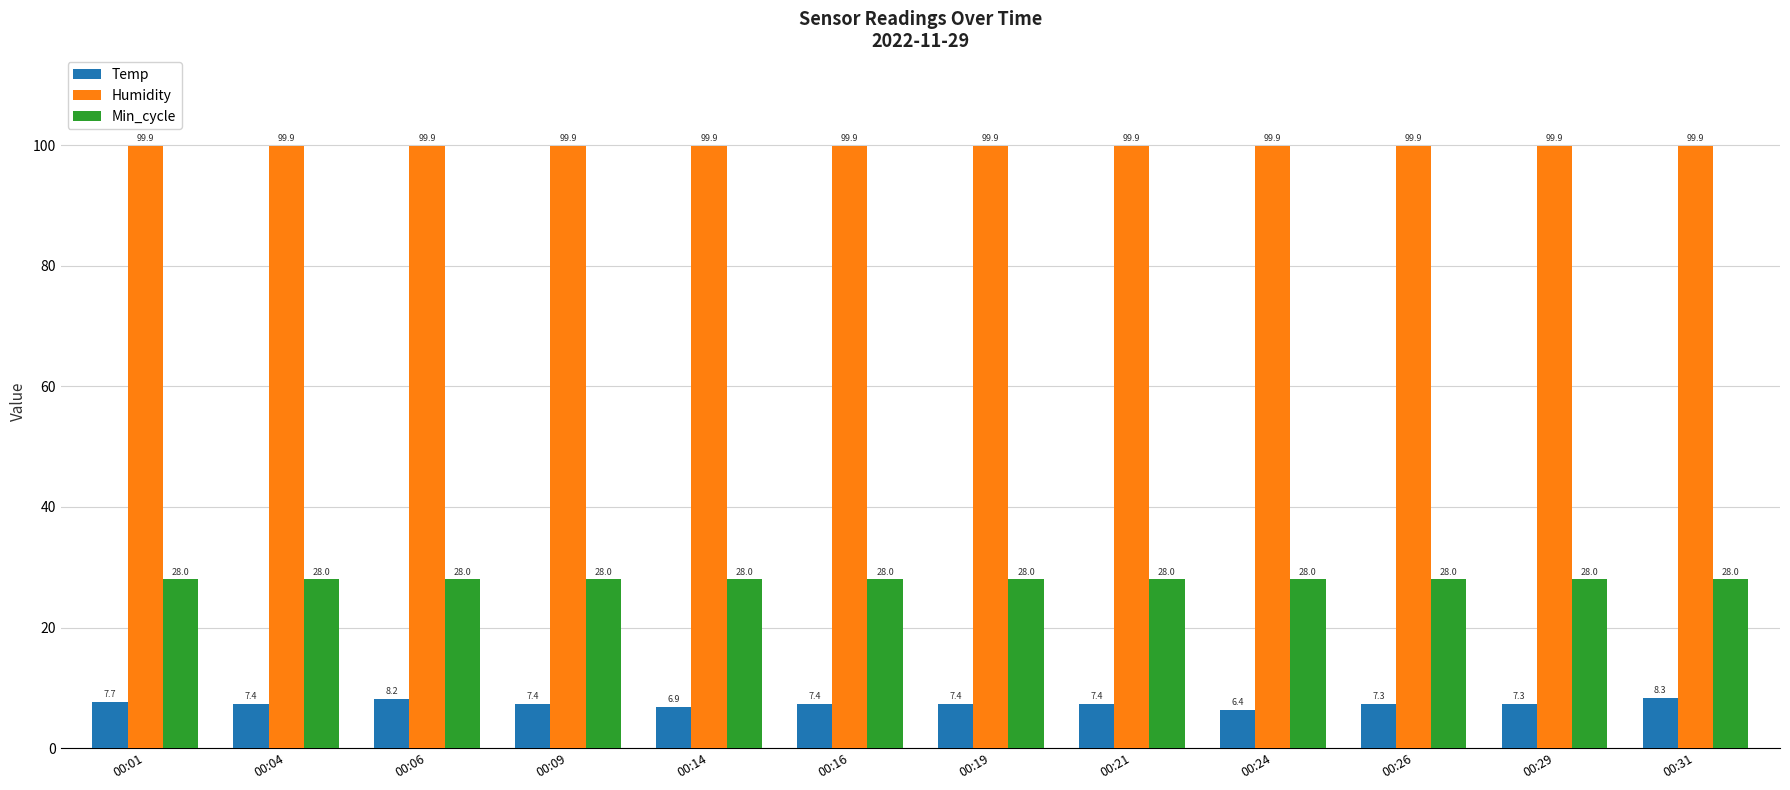

True or false: Min_cycle has a value of 28.0 at 00:19.

True